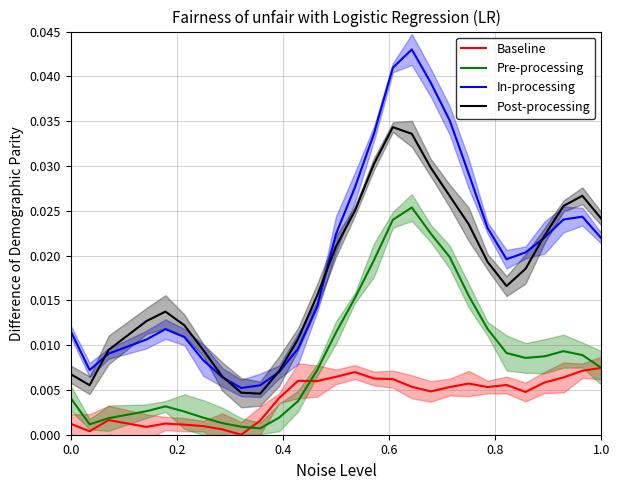

True or false: Baseline and In-processing intersect in this chart.

False